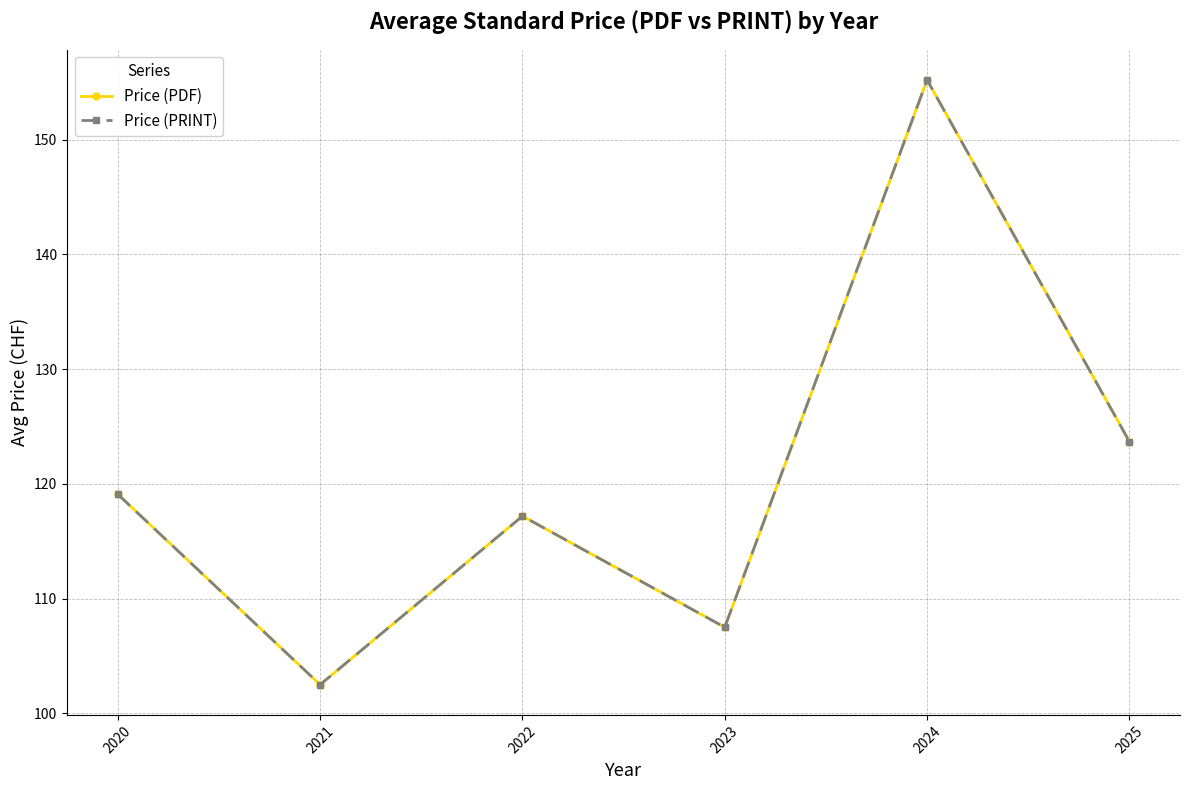

Is this an area chart (filled region under the line)?

No